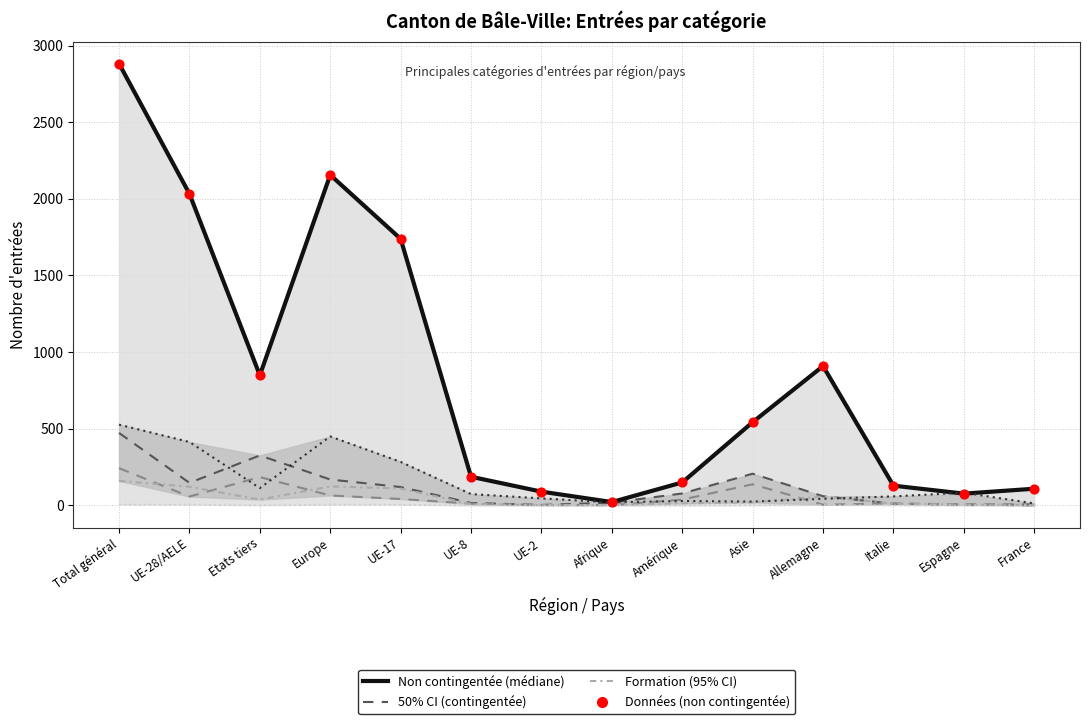

Which series contains the highest Y value?

Activités lucrative non contingentée